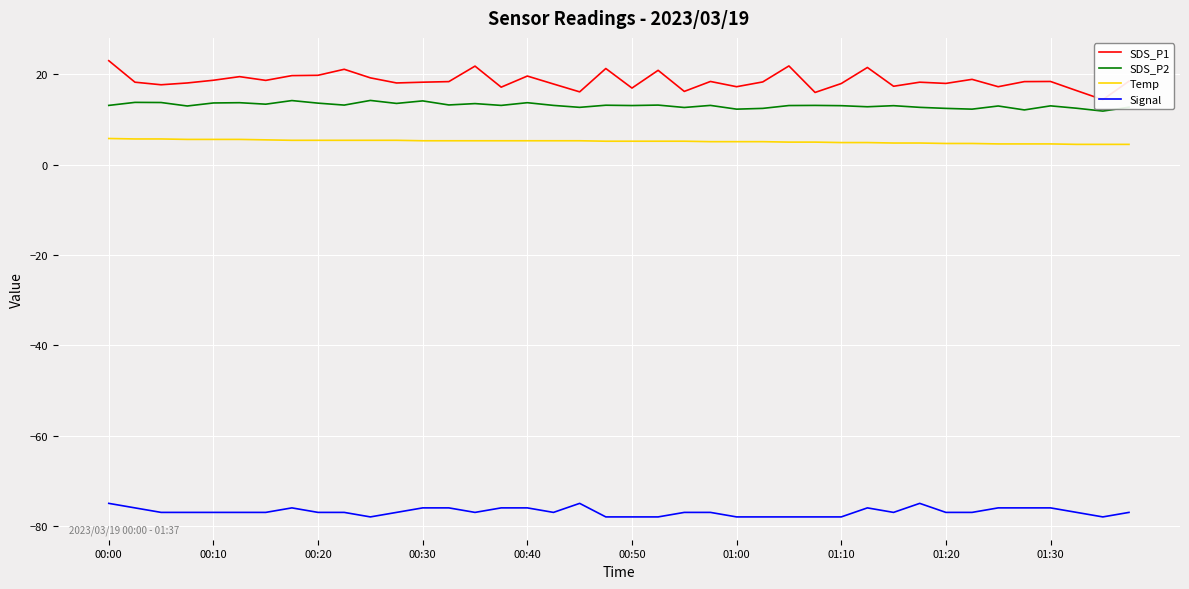

True or false: Temp and Signal cross at least once.

False